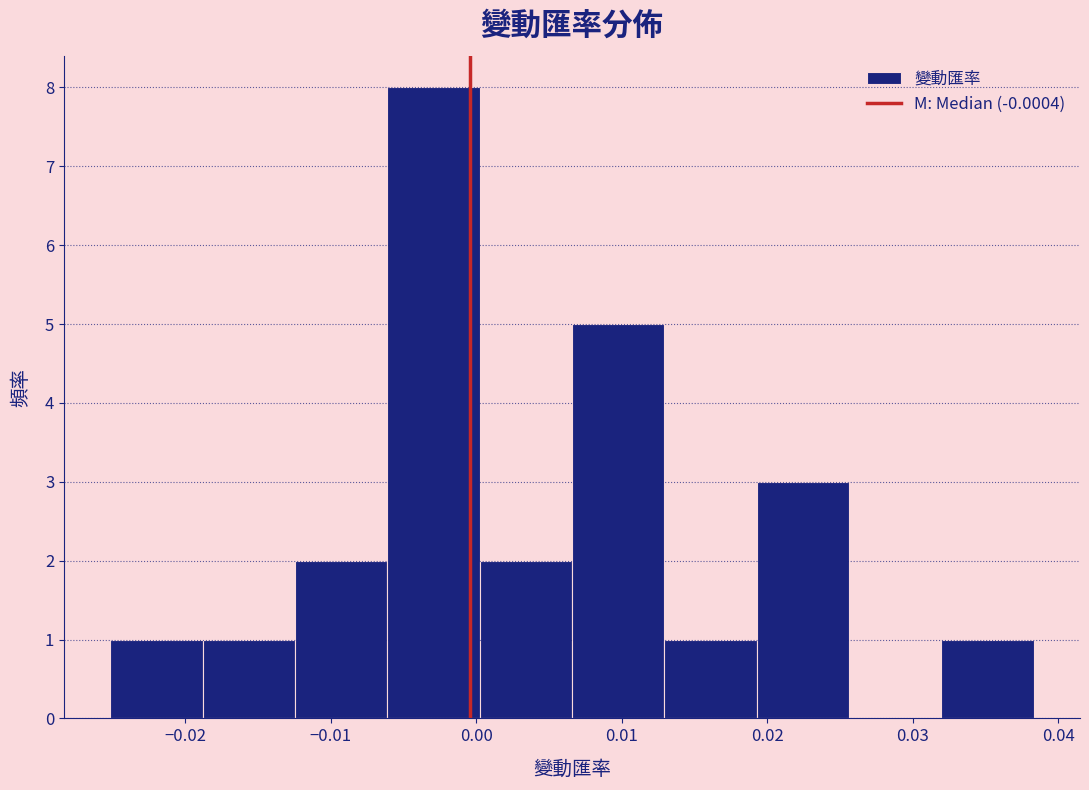

Which range on the x-axis has the tallest bar?

-0.006 to 0.000